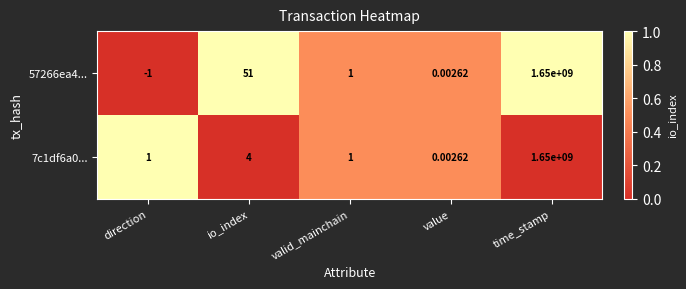

Where is 57266ea4... nearest to the value 824999999?

io_index